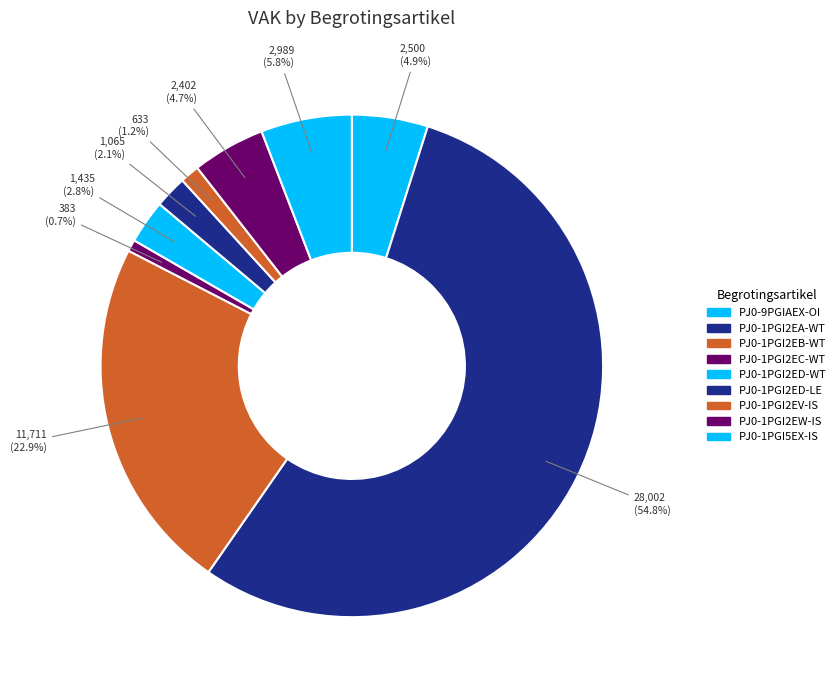

What percentage is the PJ0-1PGI2EC-WT slice, to the nearest percent?

1%